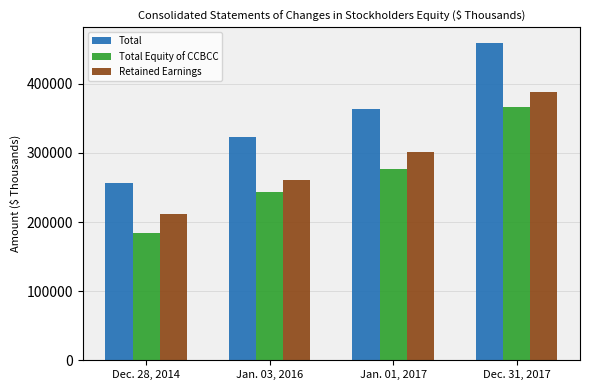

The Retained Earnings series shows 260672 at Jan. 03, 2016. True or false?

True